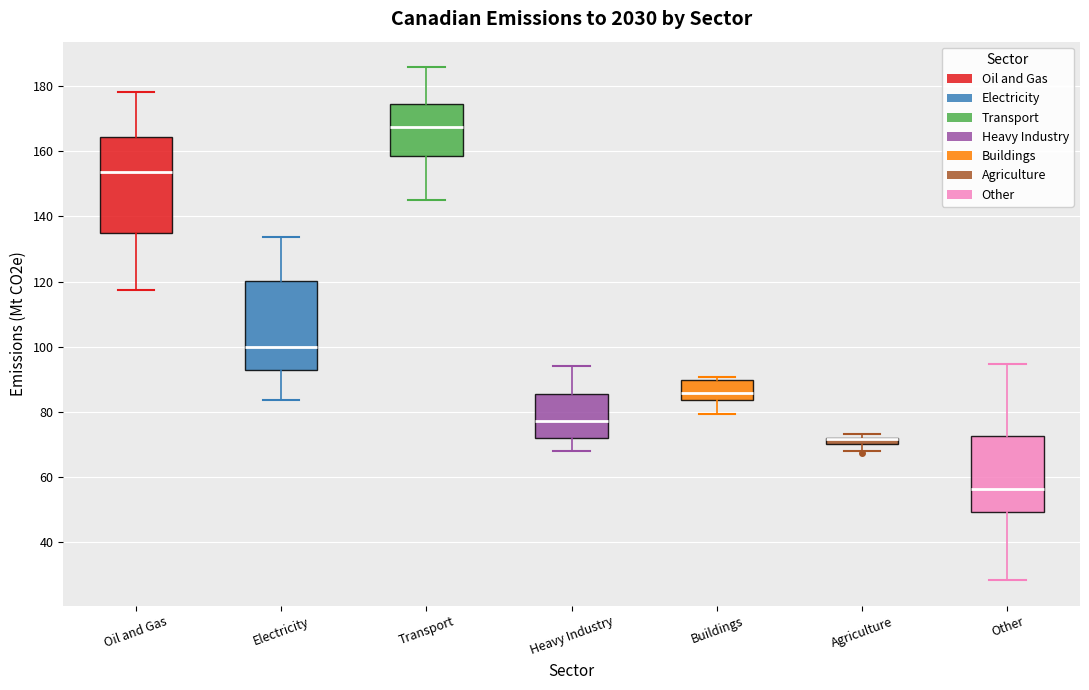

Where is the upper edge of the box for Heavy Industry on the y-axis? The values are not printed on the chart, so give them approximately, as read against the axis.

86